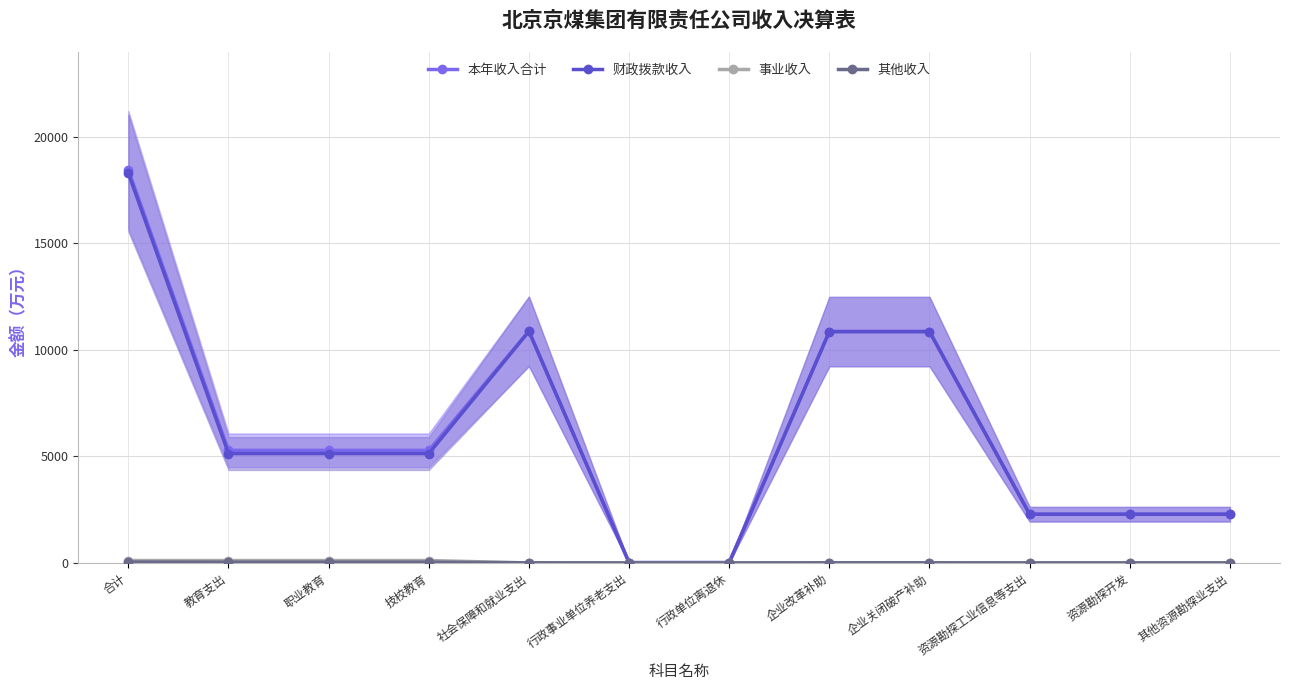

Which series changed the most between 职业教育 and 资源勘探工业信息等支出?

本年收入合计